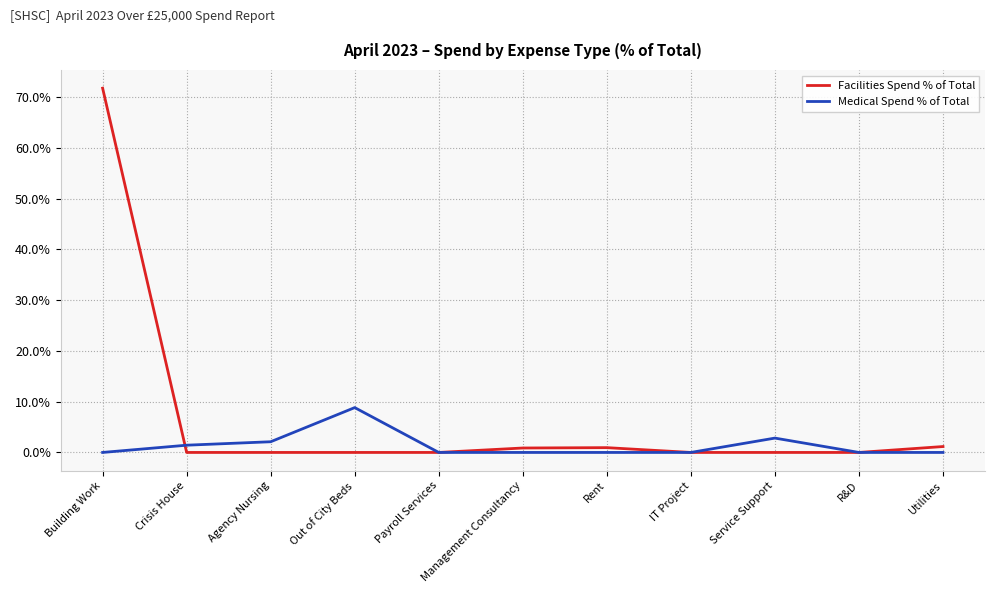

How many lines are shown in the chart?

2